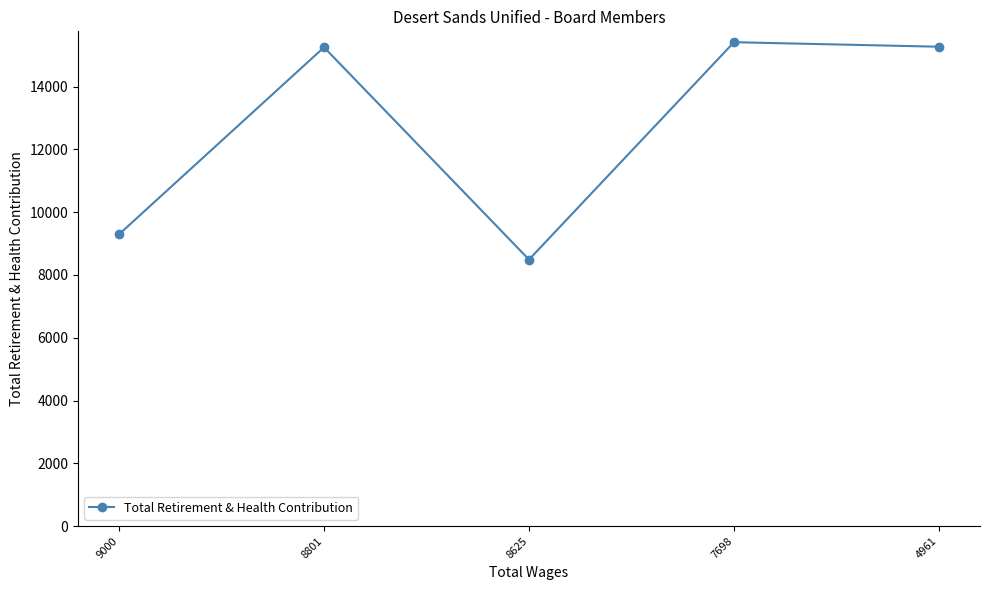

What is the ratio of the value at 8801 to the value at 8625?

1.8